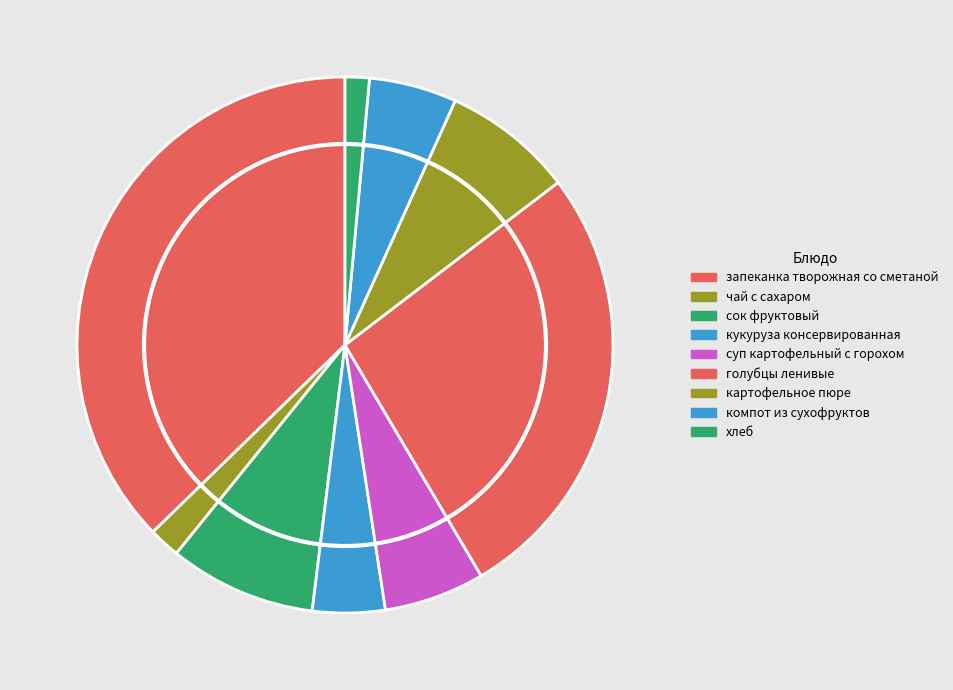

What is the change in value from запеканка творожная со сметаной to сок фруктовый?

-31.7